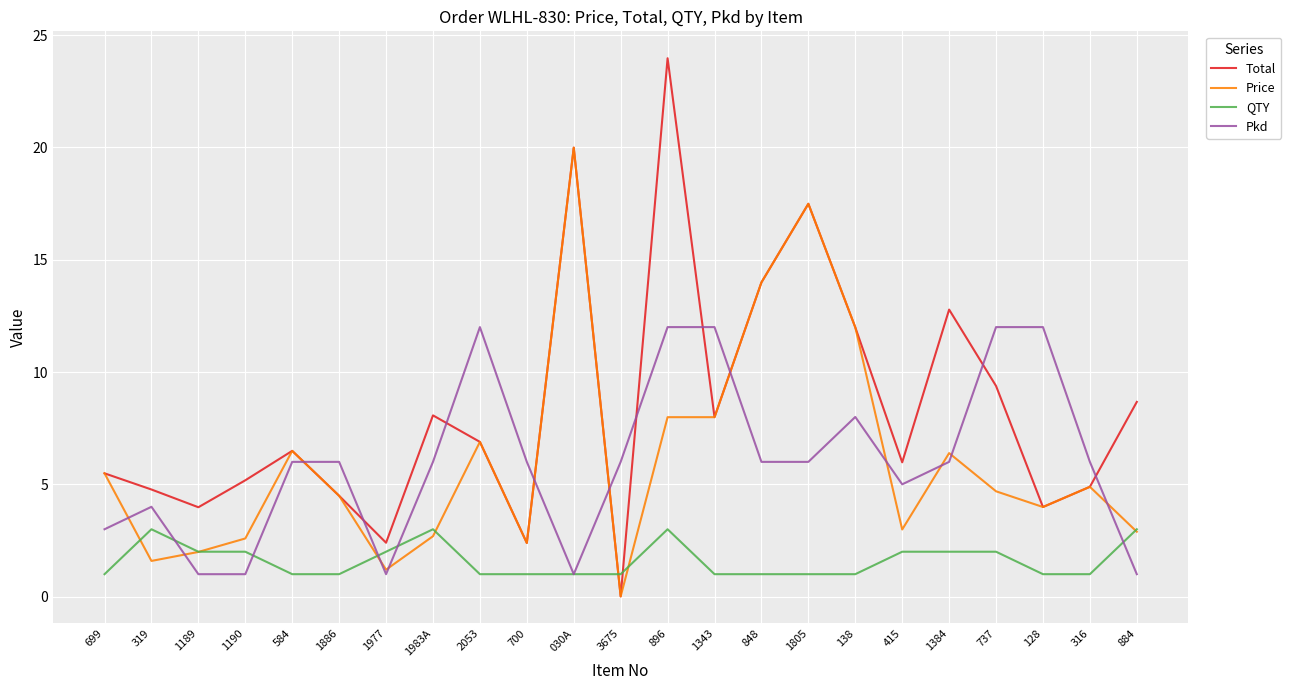

What is the sum of all Pkd values?

139.0